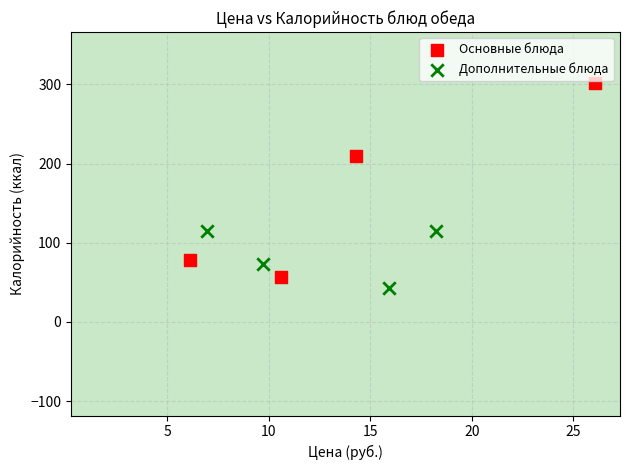

What are all the series names shown in the legend?

Основные блюда, Дополнительные блюда